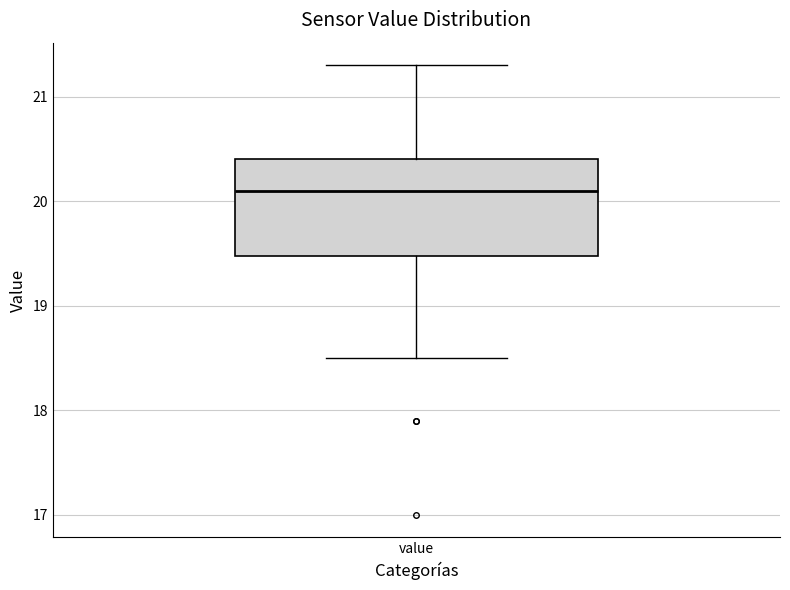

Read this box plot against the y-axis: the position of the median line, the range covered by the box, and the ends of both whiskers. The values are not printed on the chart, so give them approximately, as read against the axis.

median 20.1, box 19.5 to 20.4, whiskers 18.5 to 21.3